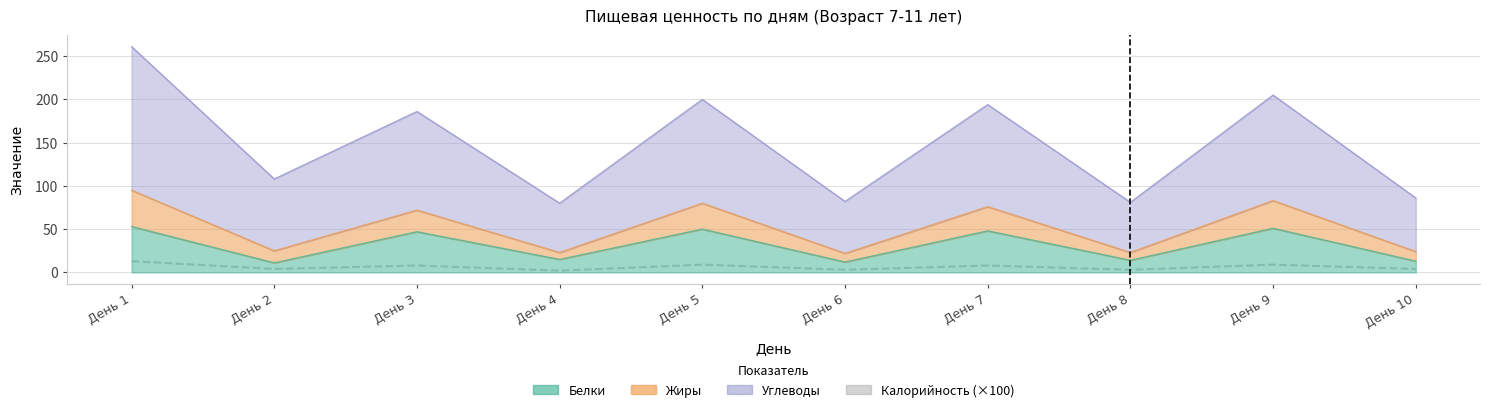

The value at День 3 is 8. True or false?

True